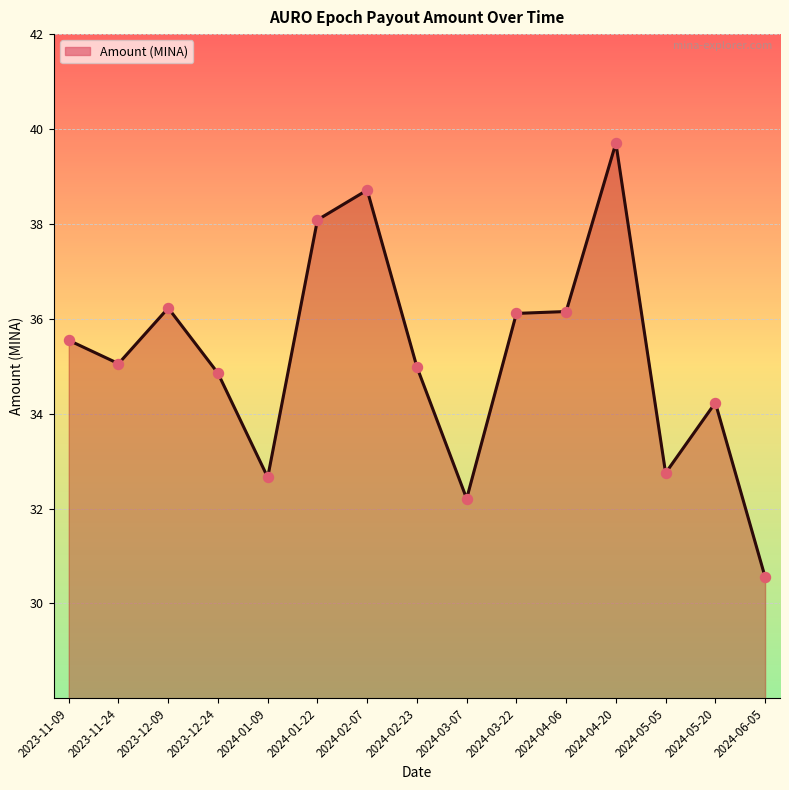

Approximately how many times larger is the value at 2023-11-24 compared to 2024-04-20?

0.9